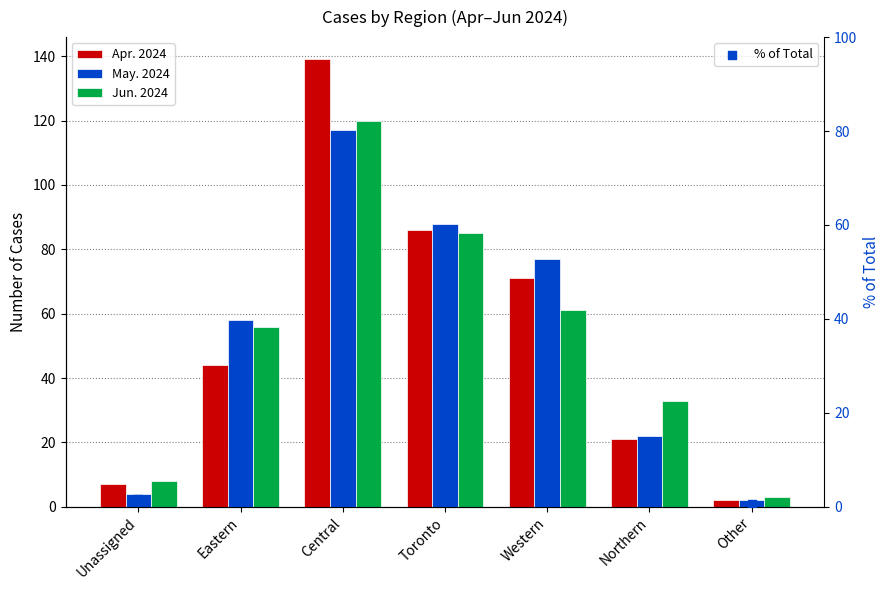

What are all the series names shown in the legend?

Apr. 2024, May. 2024, Jun. 2024, % of Total